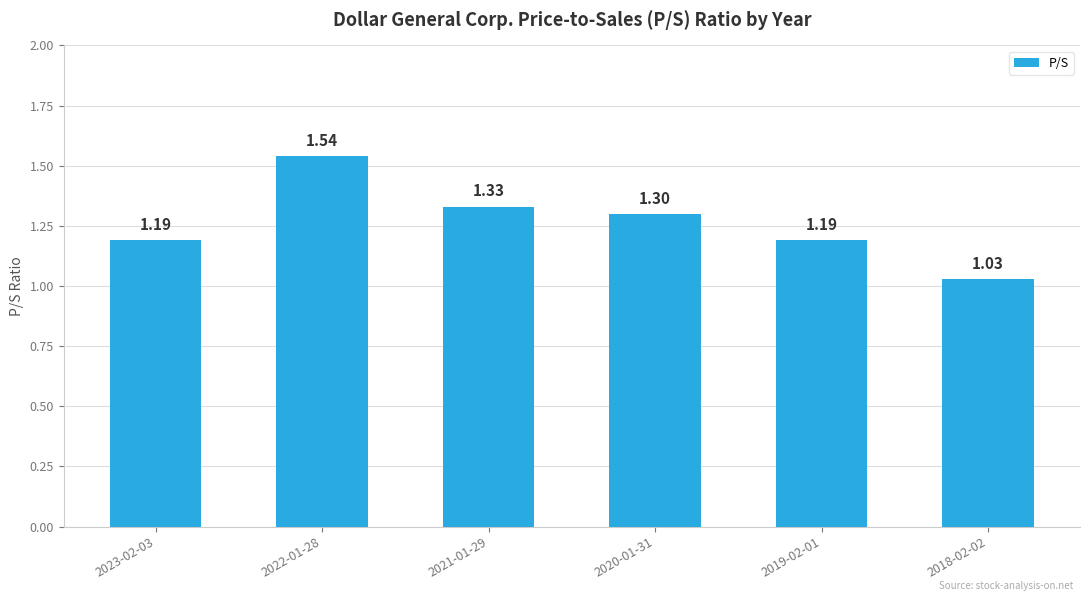

Where is the data nearest to the value 1?

2018-02-02